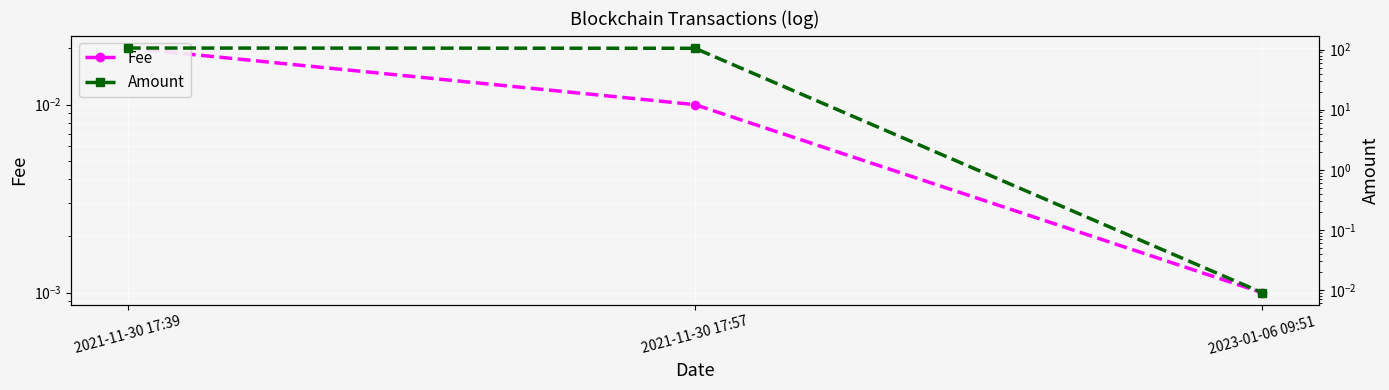

Reading left to right, list all the values displayed in this chart.

Fee: 2021-11-30 17:39=0.0	2021-11-30 17:57=0.0	2023-01-06 09:51=0.0
Amount: 2021-11-30 17:39=106.5	2021-11-30 17:57=105.5	2023-01-06 09:51=0.0